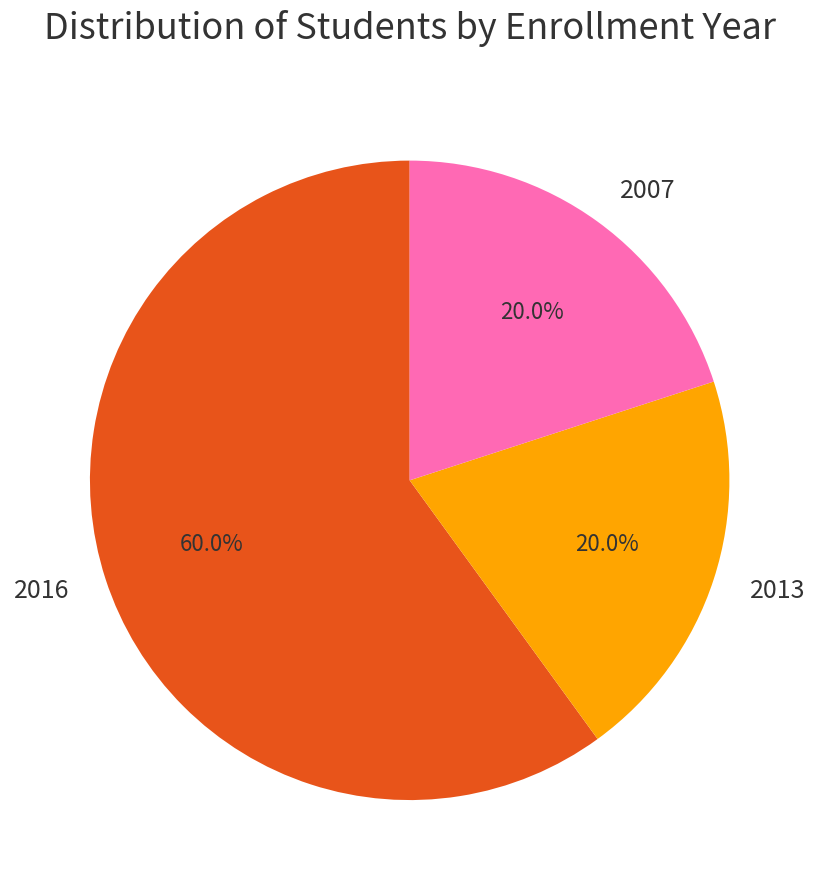

Which has a higher value, 2013 or 2016?

2016